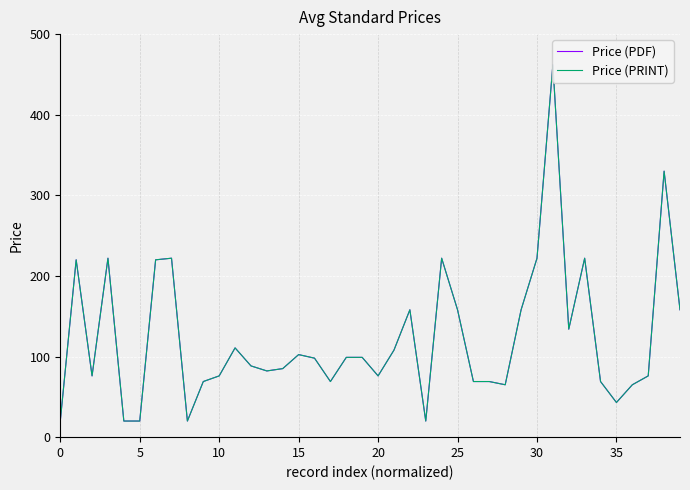

List the labels in order of Price (PDF) value, smallest first.

0, 20, 25, 40, 23, 35, 28, 36, 9, 17, 26, 27, 34, 10, 10, 20, 37, 13, 14, 12, 16, 18, 19, 15, 21, 11, 32, 22, 25, 29, 39, 5, 30, 15, 35, 24, 30, 33, 38, 31